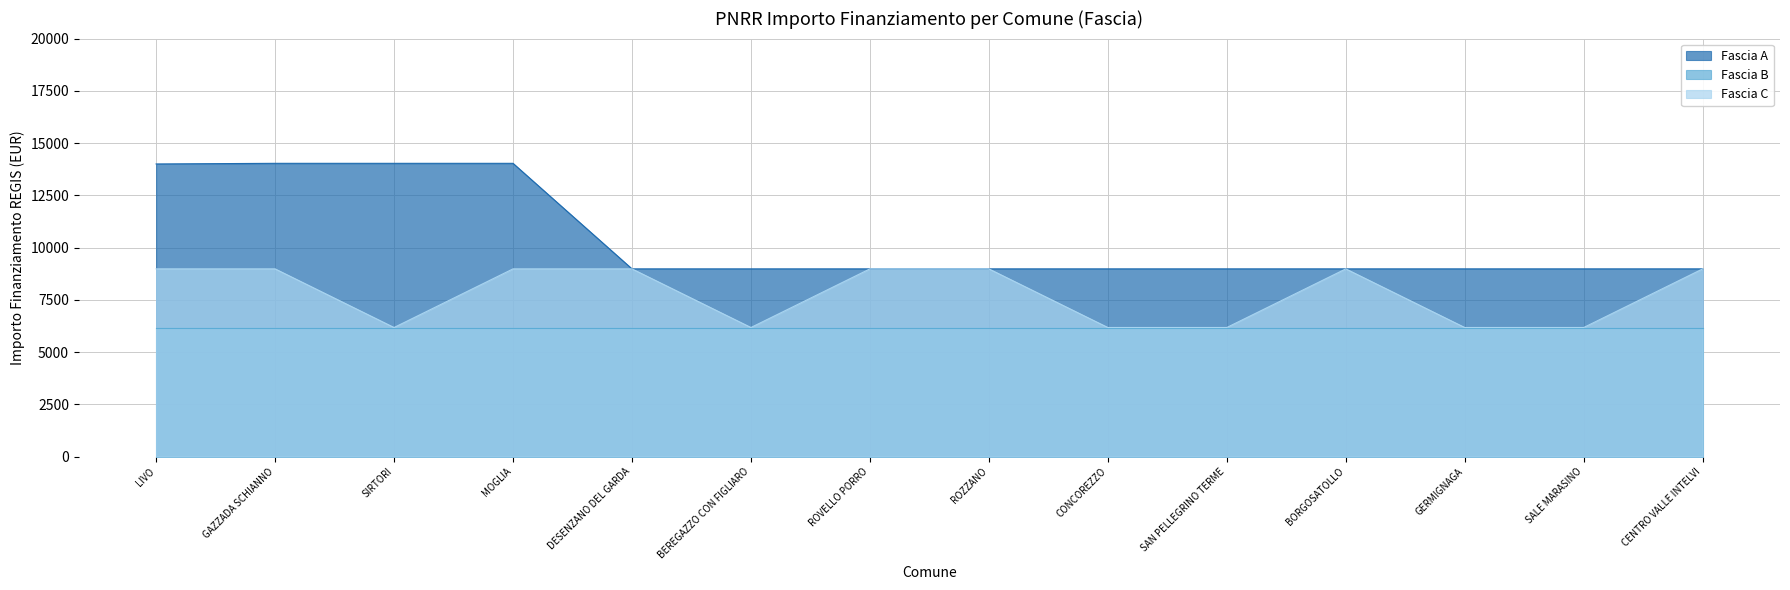

What is the maximum value for Fascia A?

14030.0